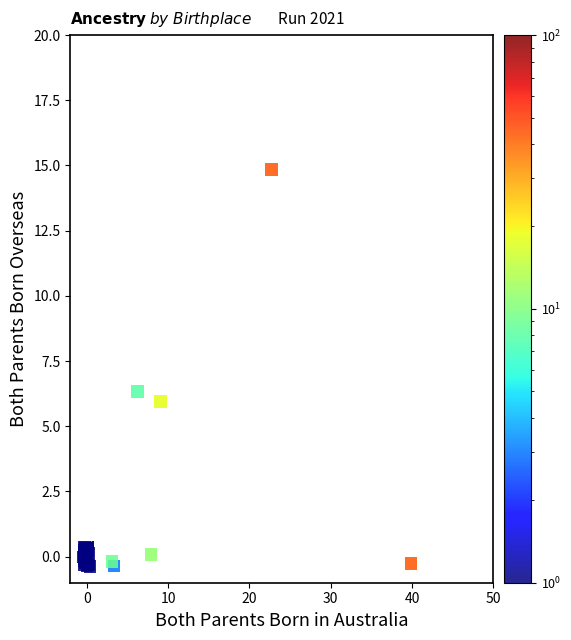

What Y value in the scatter plot is closest to 7?

6.3